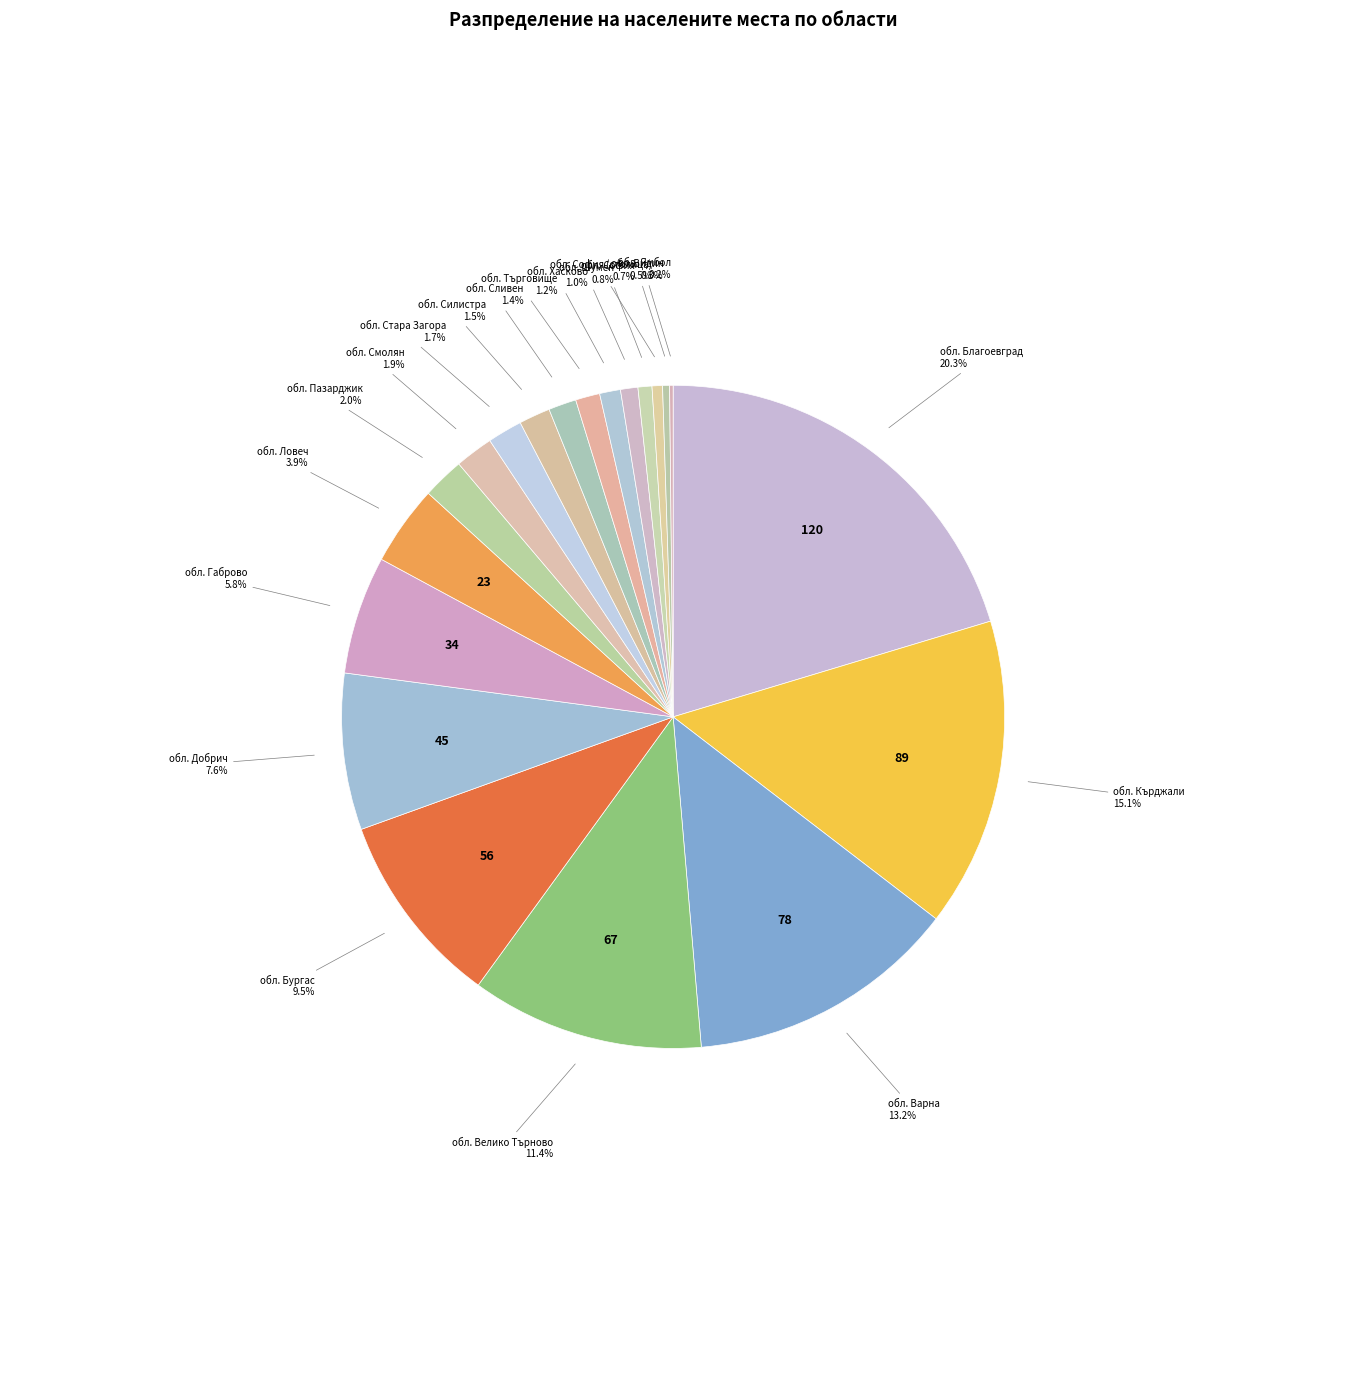

Between обл. Бургас and обл. Ловеч, which is larger?

обл. Бургас